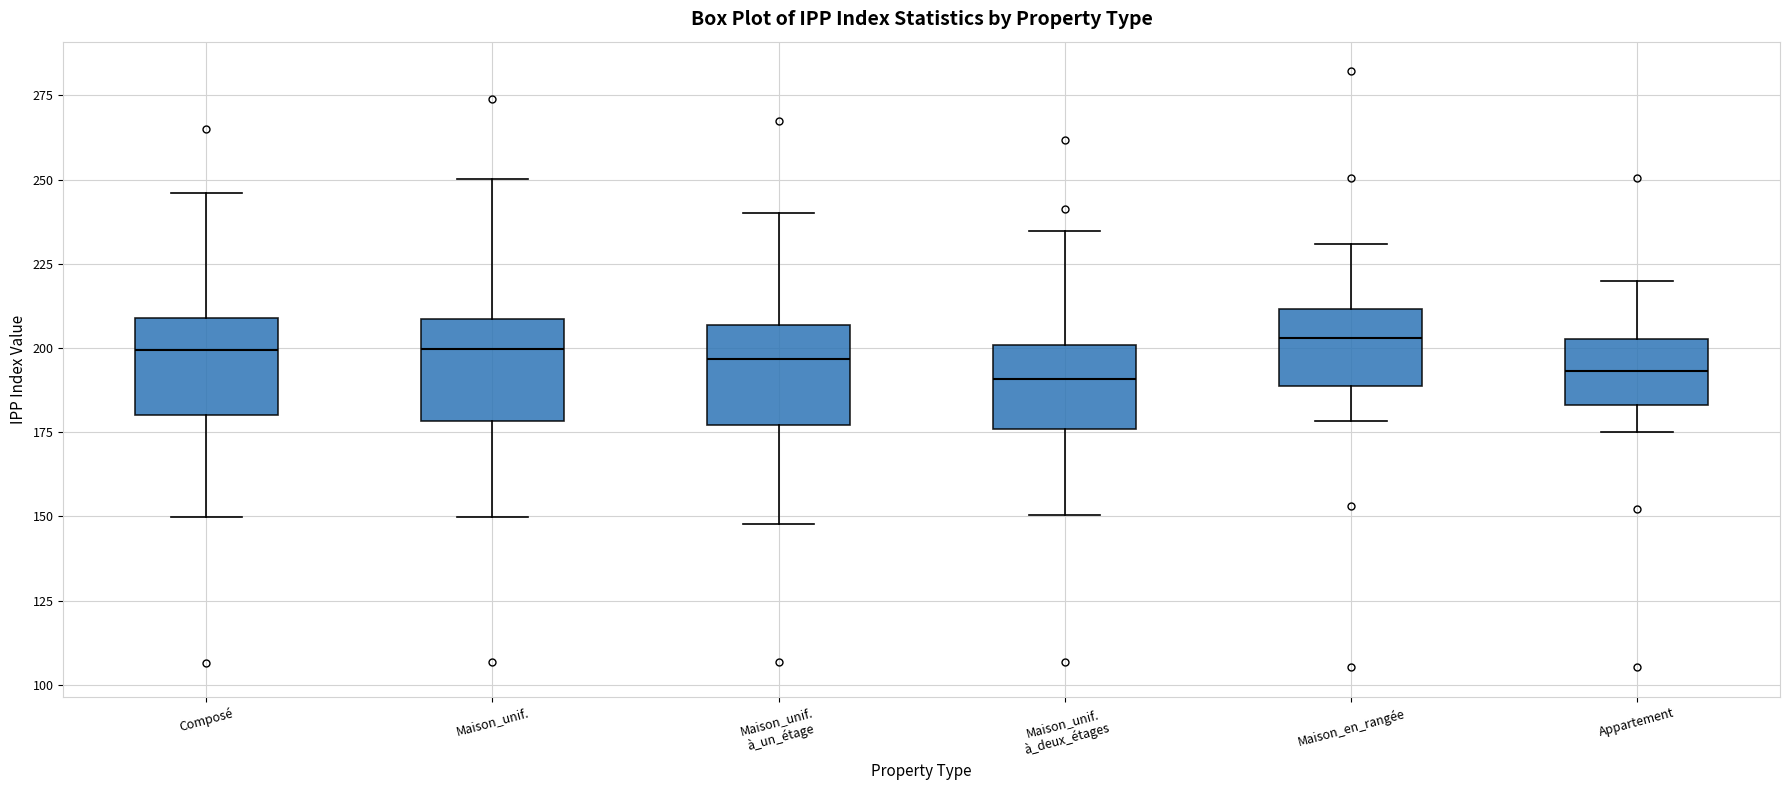

Reading left to right, read every box against the y-axis: the position of its median line, the range the box covers, and the ends of its whiskers. The values are not printed on the chart, so give them approximately, as read against the axis.

Composé: median 200, box 180 to 210, whiskers 150 to 245
Maison_unif.: median 200, box 180 to 210, whiskers 150 to 250
Maison_unif. à_un_étage: median 195, box 175 to 205, whiskers 150 to 240
Maison_unif. à_deux_étages: median 190, box 175 to 200, whiskers 150 to 235
Maison_en_rangée: median 205, box 190 to 210, whiskers 180 to 230
Appartement: median 195, box 185 to 205, whiskers 175 to 220